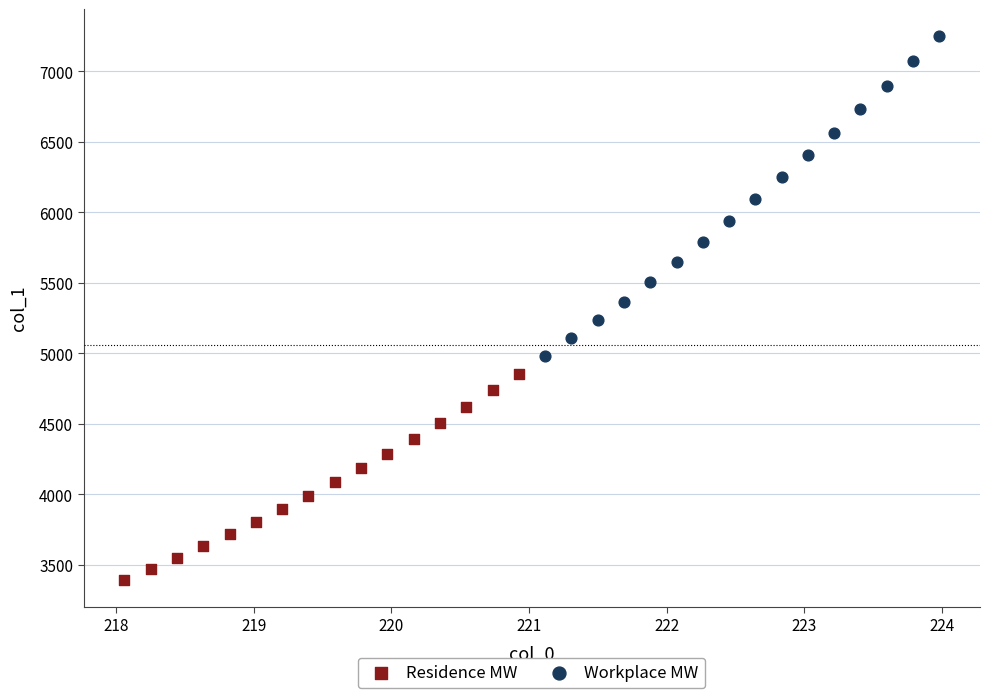

Which series reaches the maximum Y coordinate?

Workplace MW